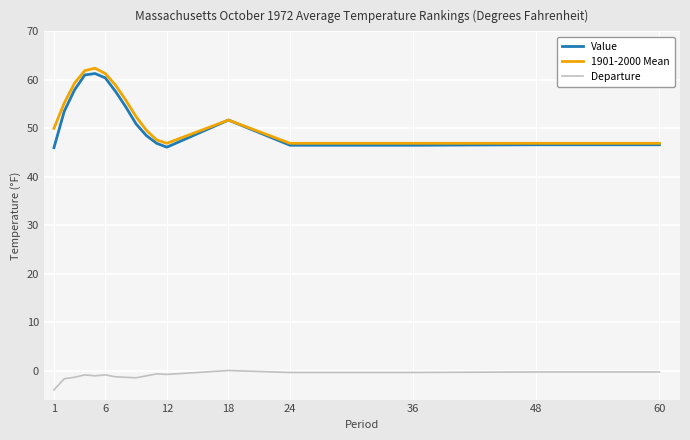

What is the minimum value shown in the chart?

-4.0